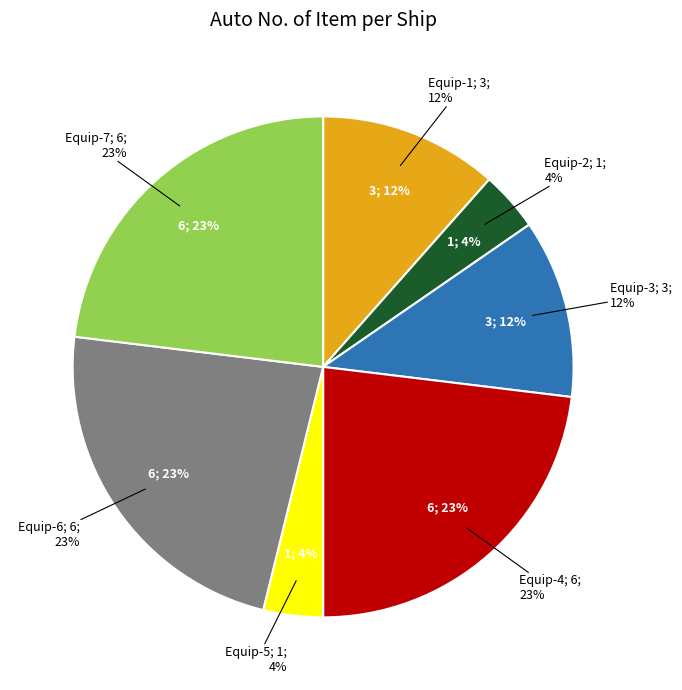

Does any single category account for the majority?

No